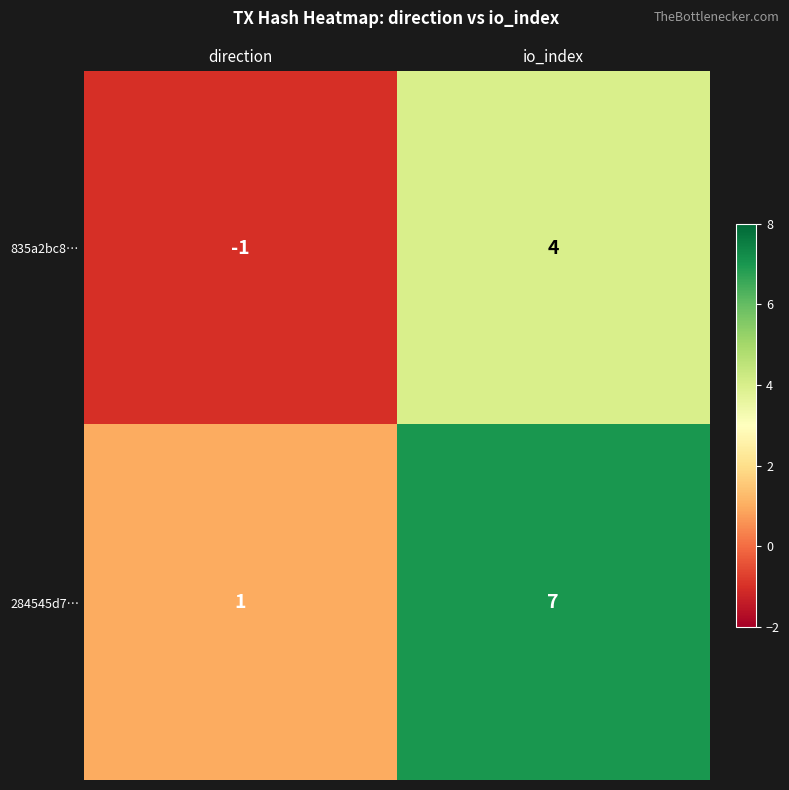

List the series in order of their peak value, highest first.

284545d7…, 835a2bc8…